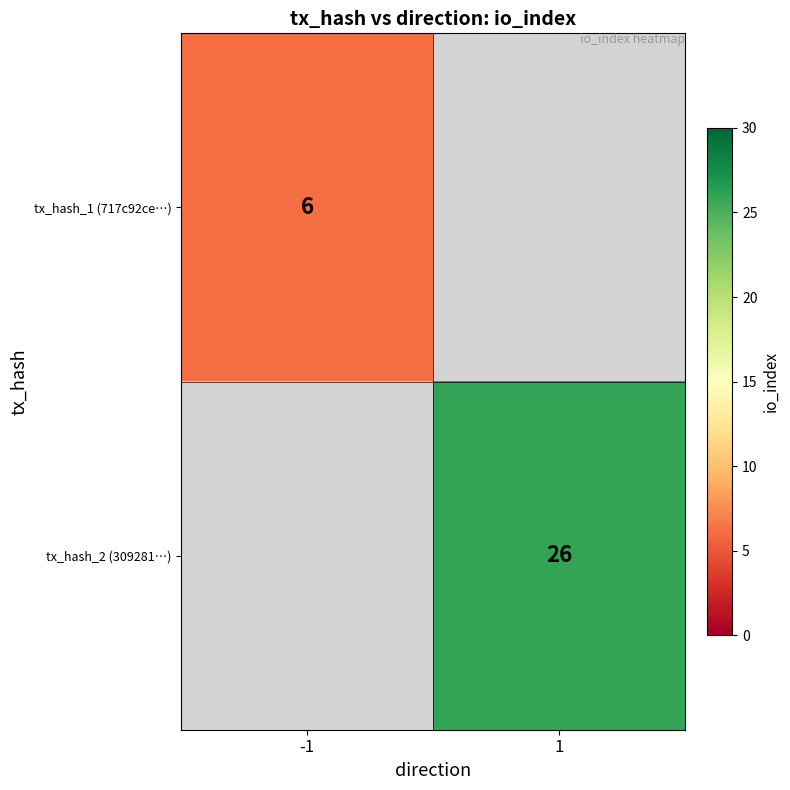

True or false: tx_hash_2 (309281…) has a value of 13 at 1.

False